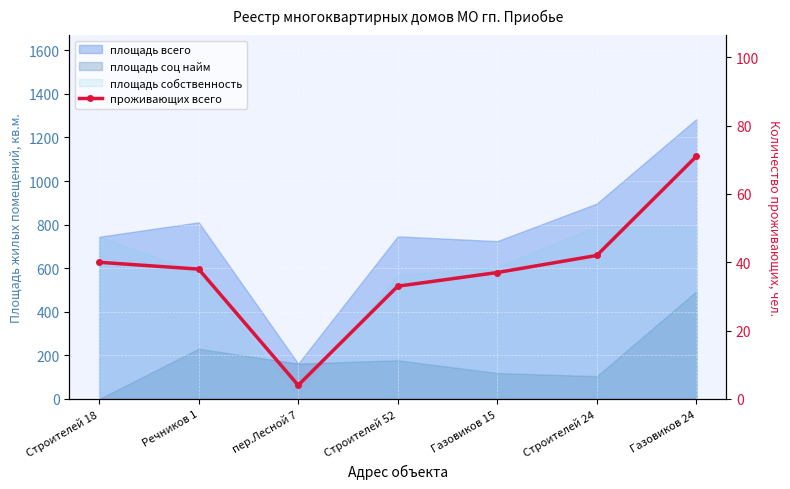

Which has a higher value, Строителей 24 or Строителей 18?

Строителей 24